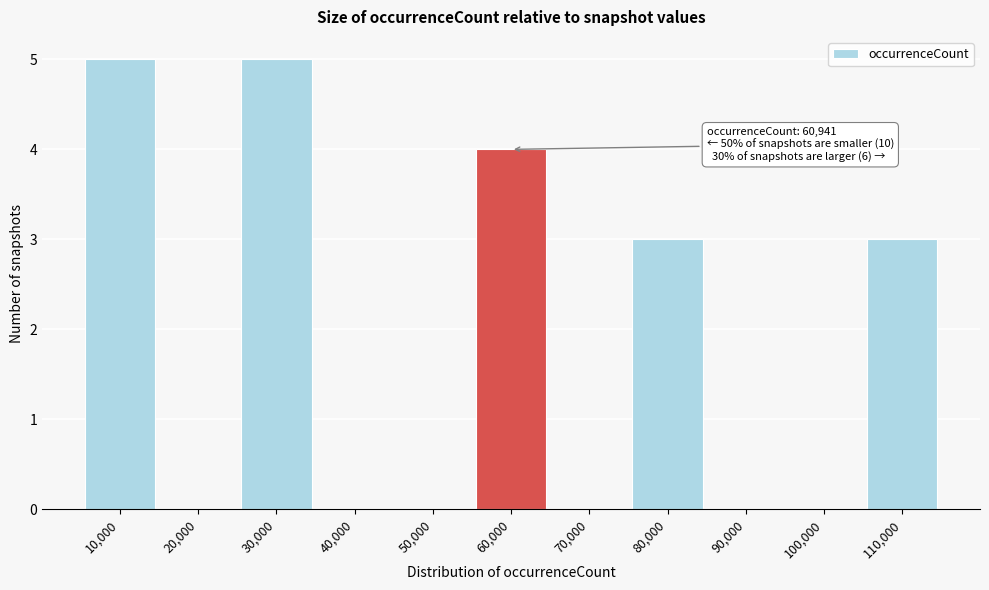

Reading left to right, what are all the values shown in this chart?

10,000=5	20,000=0	30,000=5	40,000=0	50,000=0	60,000=4	70,000=0	80,000=3	90,000=0	100,000=0	110,000=3